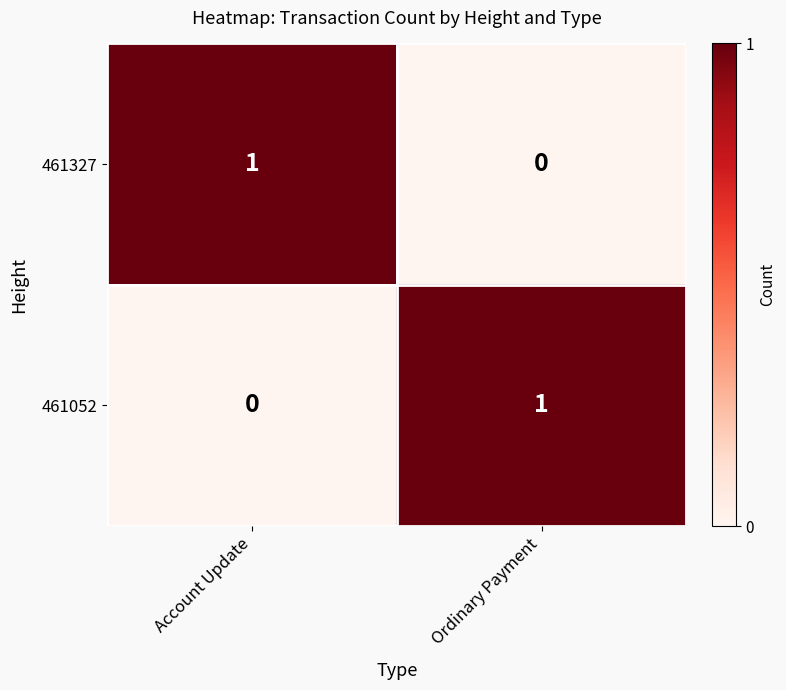

At which label does 461052 reach its peak?

Ordinary Payment